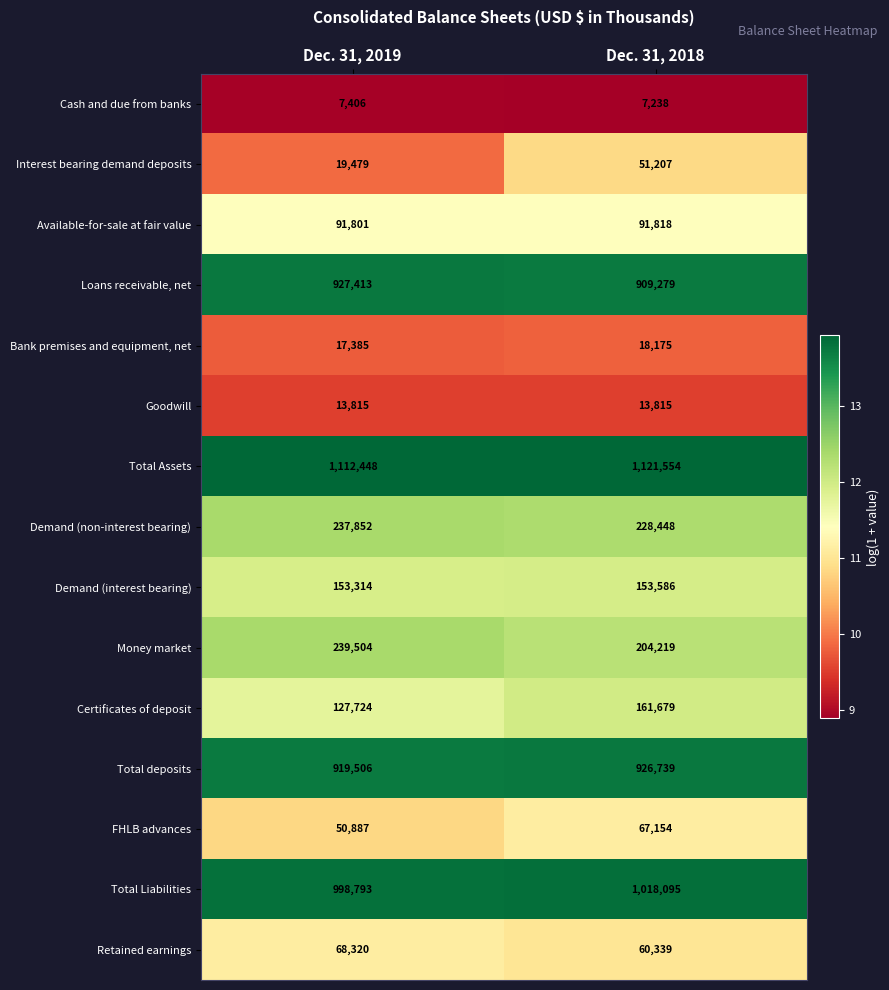

At which label is Demand (interest bearing) closest to 153450?

Dec. 31, 2019